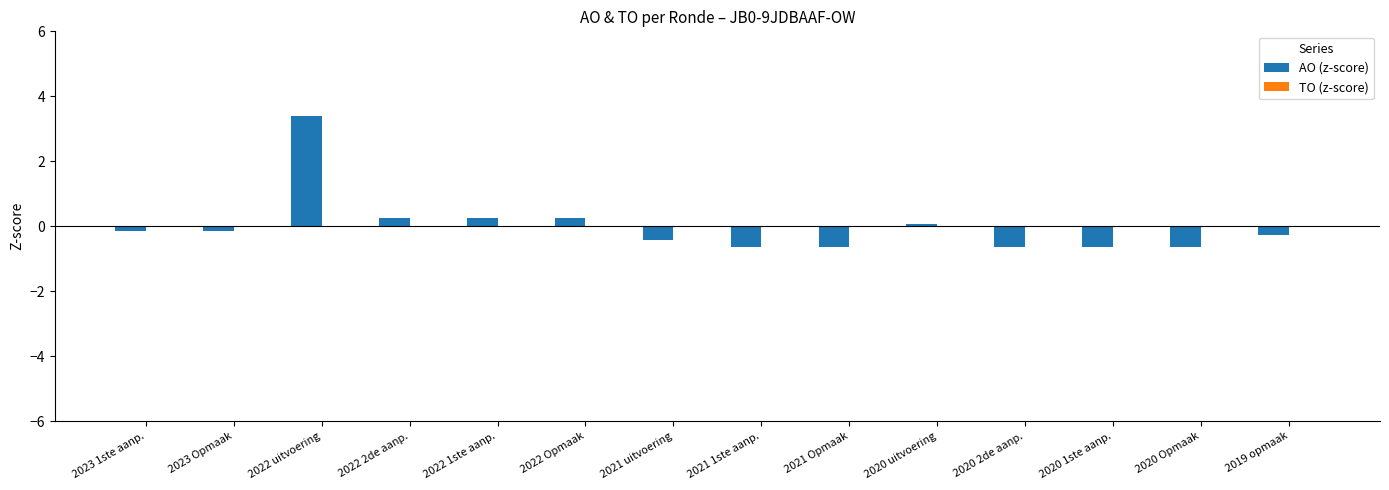

What position from the left is 2021 uitvoering?

7